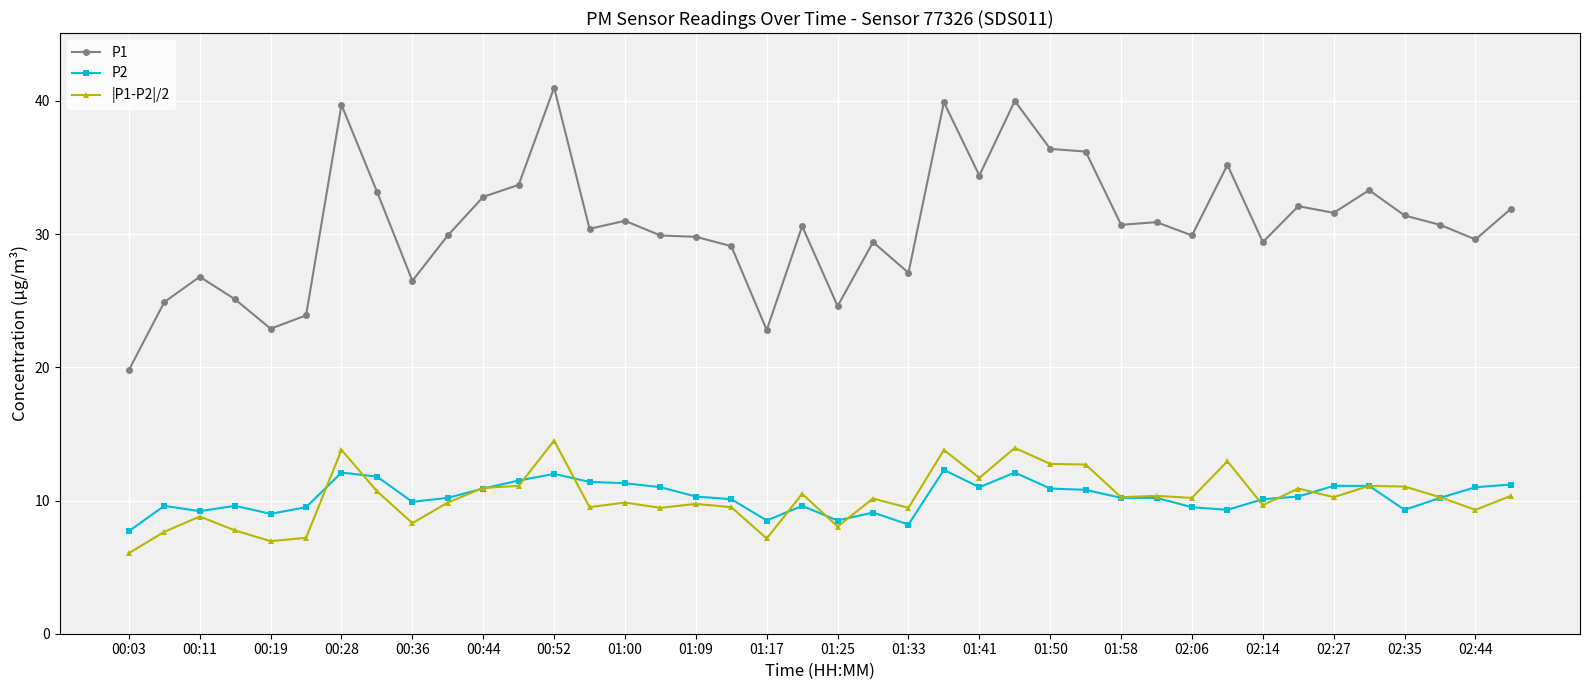

Which series has the largest total across all categories?

P1